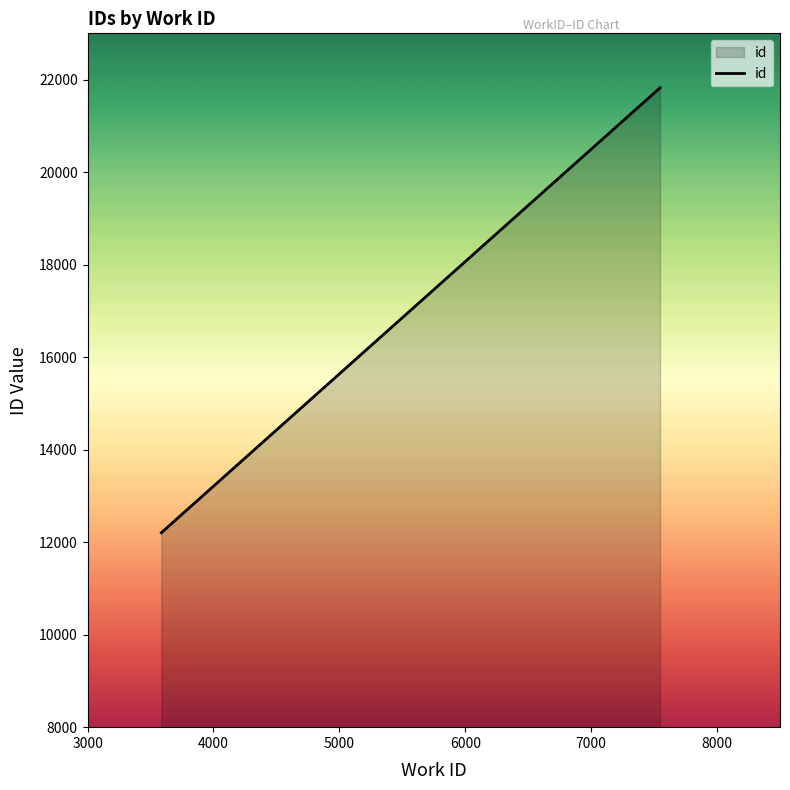

What is the difference between the maximum and minimum values?

9618.5